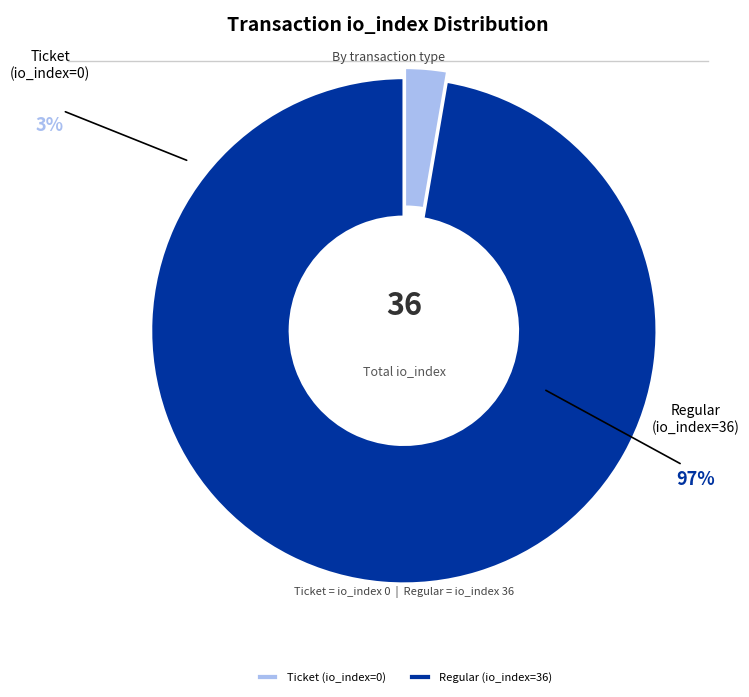

Is there any slice that represents more than half of the pie?

Yes